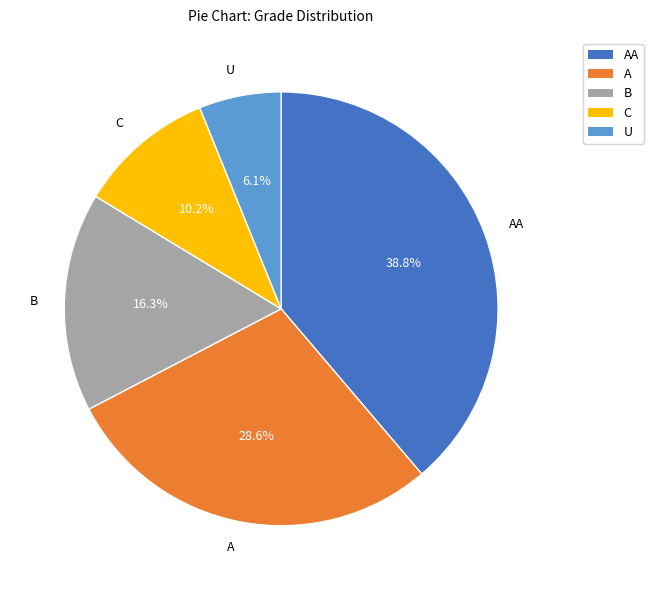

Count the number of slices in the pie.

5